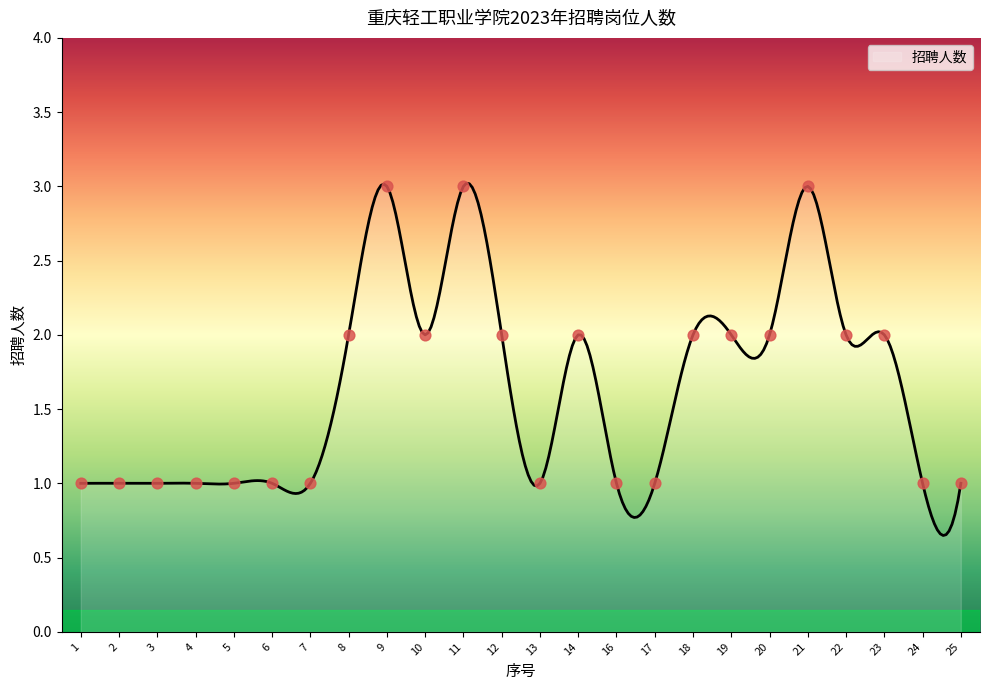

How many lines are shown in the chart?

1